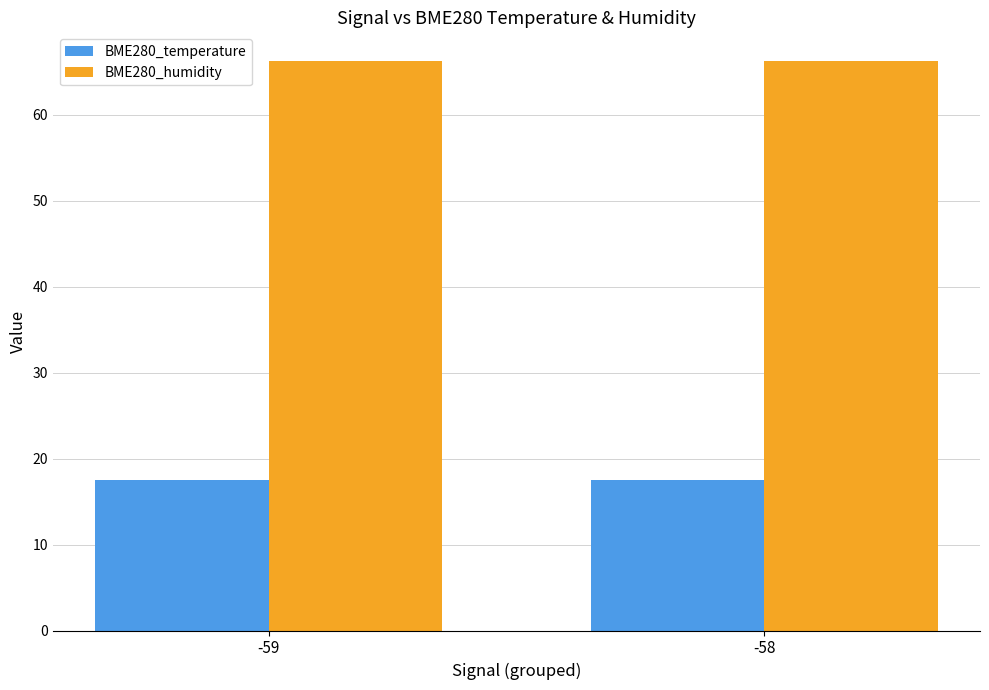

What is the sum of the BME280_humidity values at -58 and -59?

132.6